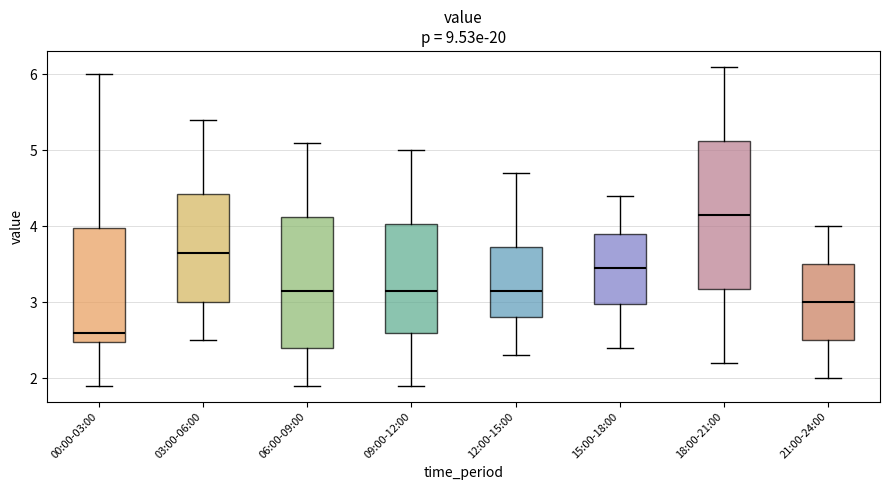

Where does the median line of the box for 21:00-24:00 sit on the y-axis? The values are not printed on the chart, so give them approximately, as read against the axis.

3.0